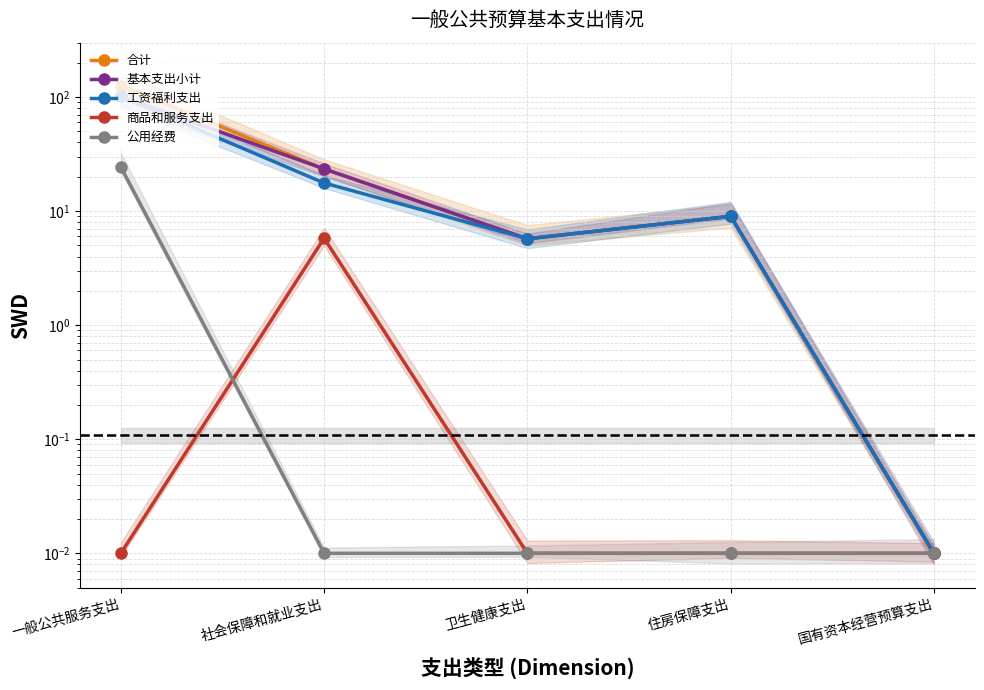

How many interior local valleys does the 基本支出小计 series have?

1